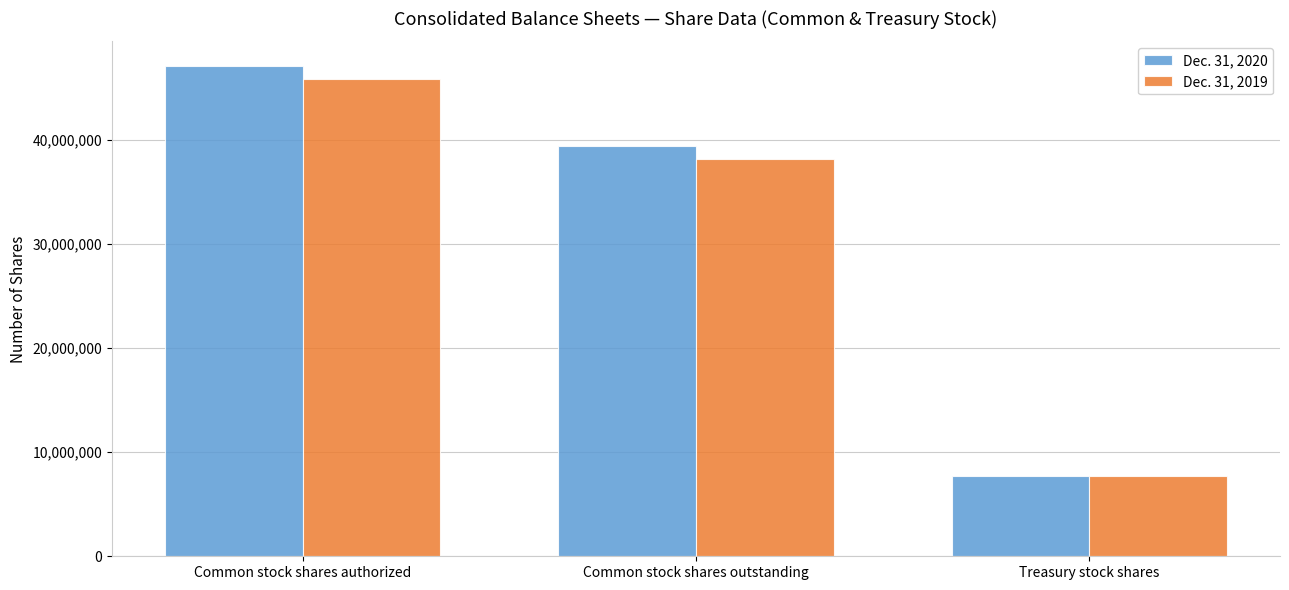

What is the total value across all series at Common stock shares authorized?

93086302